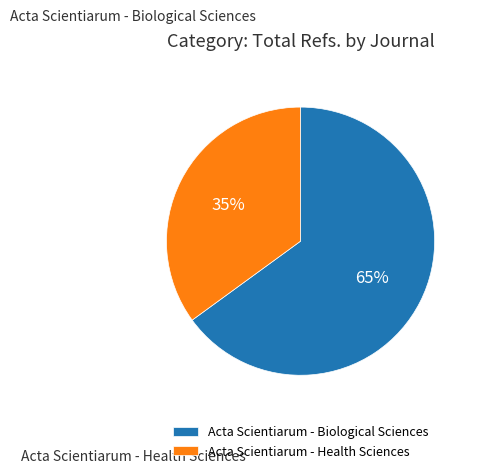

How many slices are in this pie chart?

2